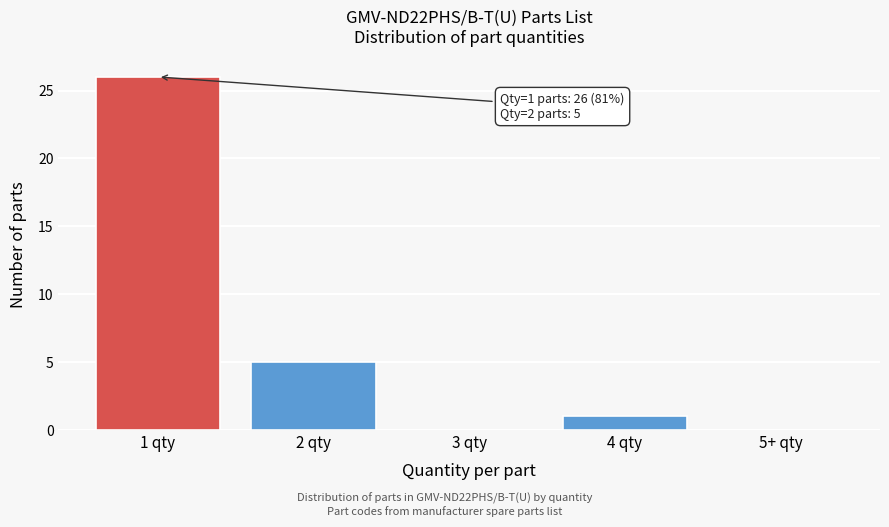

Reading right to left, transcribe all the data shown in this chart.

5+ qty=0	4 qty=1	3 qty=0	2 qty=5	1 qty=26